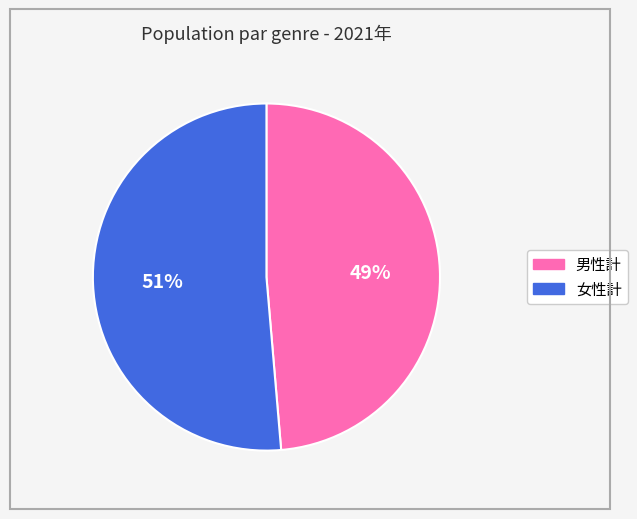

How many segments does this pie chart have?

2